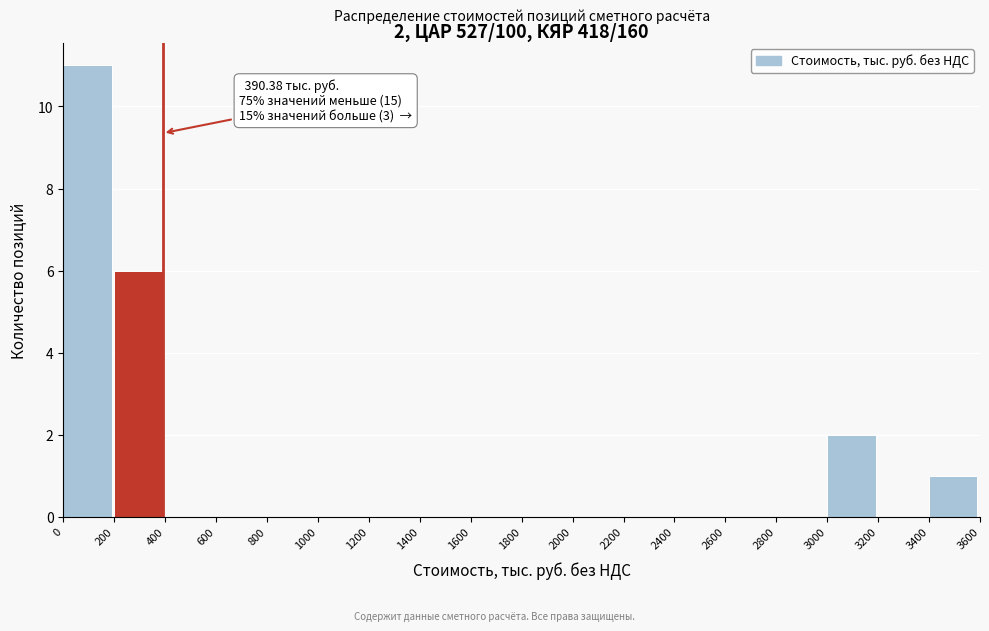

Over which range of the x-axis is the bar tallest?

0 to 200